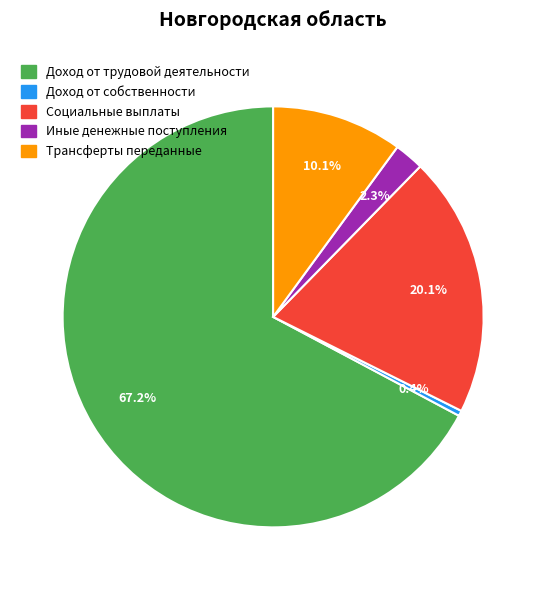

Is there any slice that represents more than half of the pie?

Yes